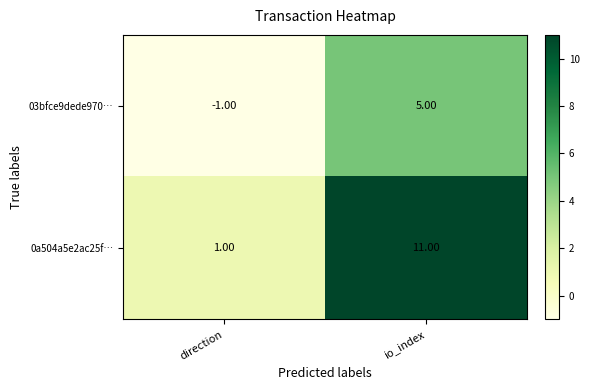

What is the sum of the 0a504a5e2ac25f… values at io_index and direction?

12